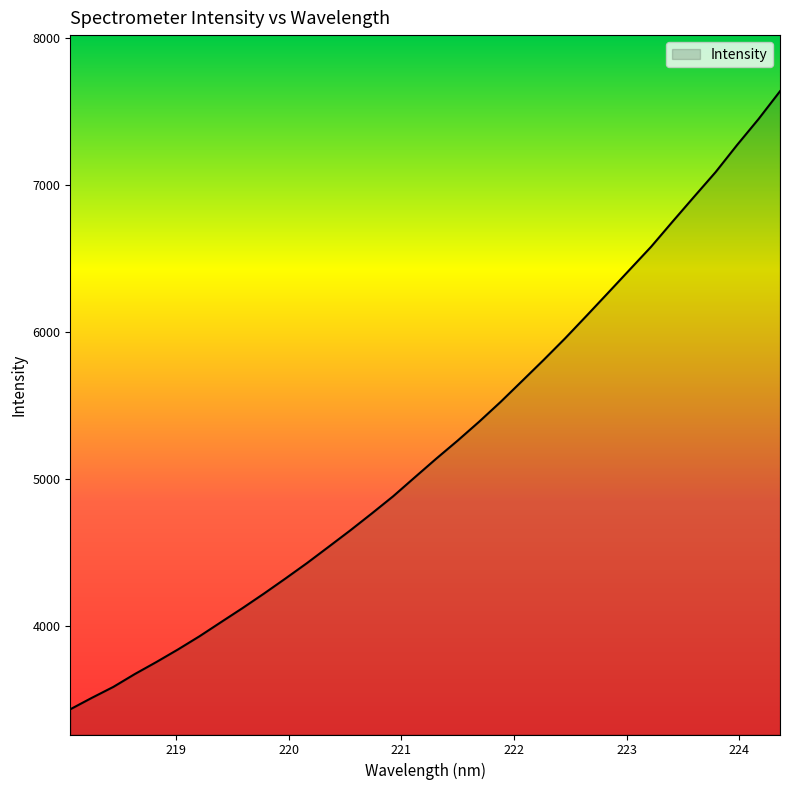

What is the greatest value displayed?

7640.9